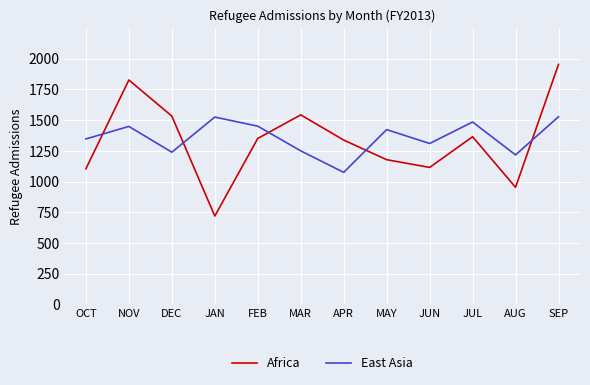

What is the difference between the Africa values at JAN and MAY?

459